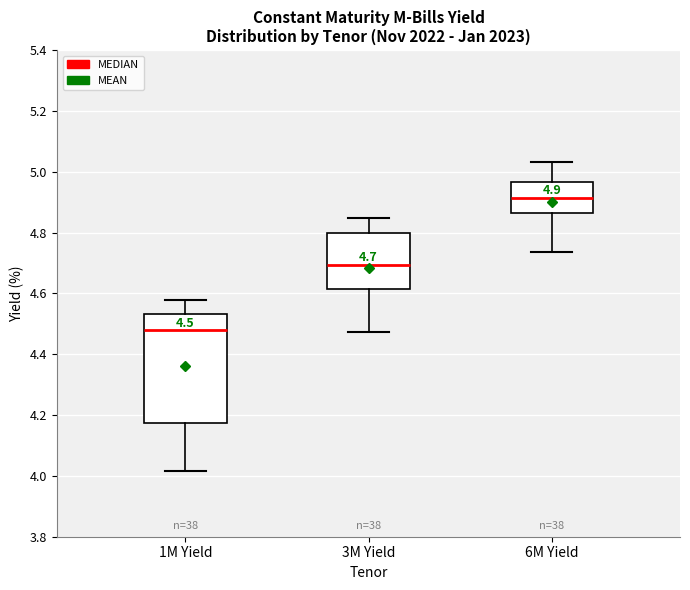

Which box is the tallest, from its lower edge to its upper edge?

1M Yield